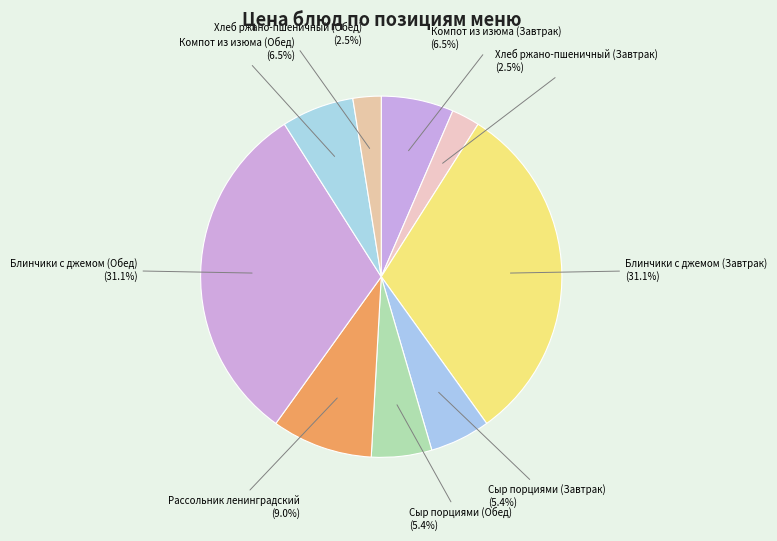

How much of the chart is everything except Компот из изюма (Завтрак)?

93.5%